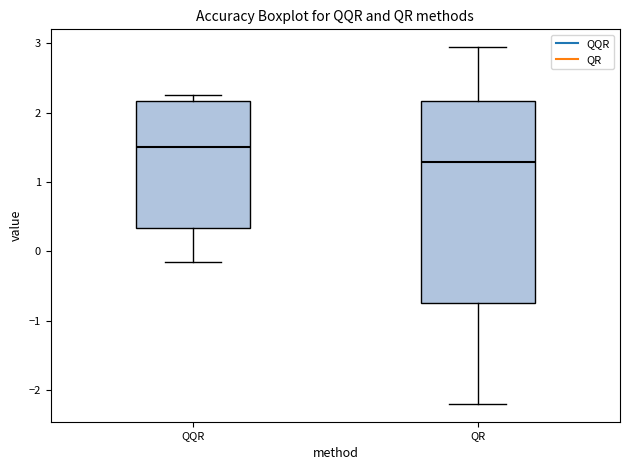

Which box has the lowest median line?

QR